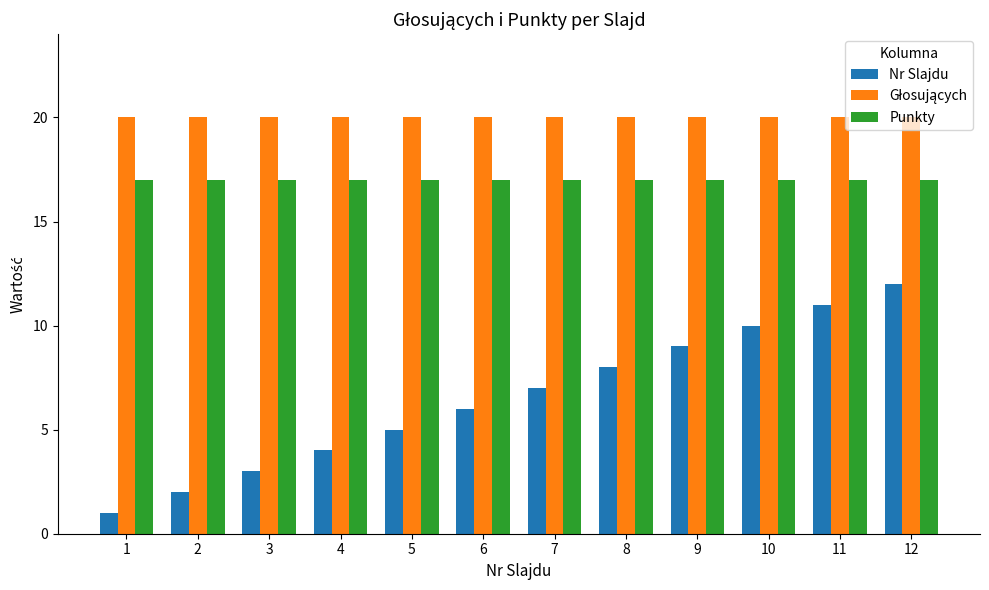

What is the difference between the second highest and minimum values in the Nr Slajdu series?

10